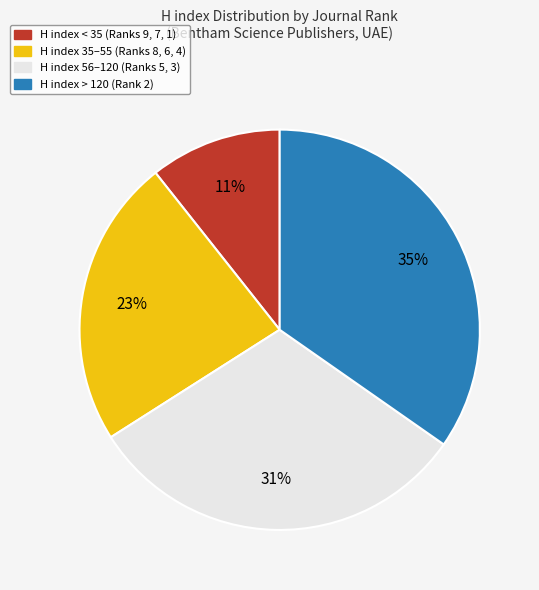

Does any single category account for the majority?

No